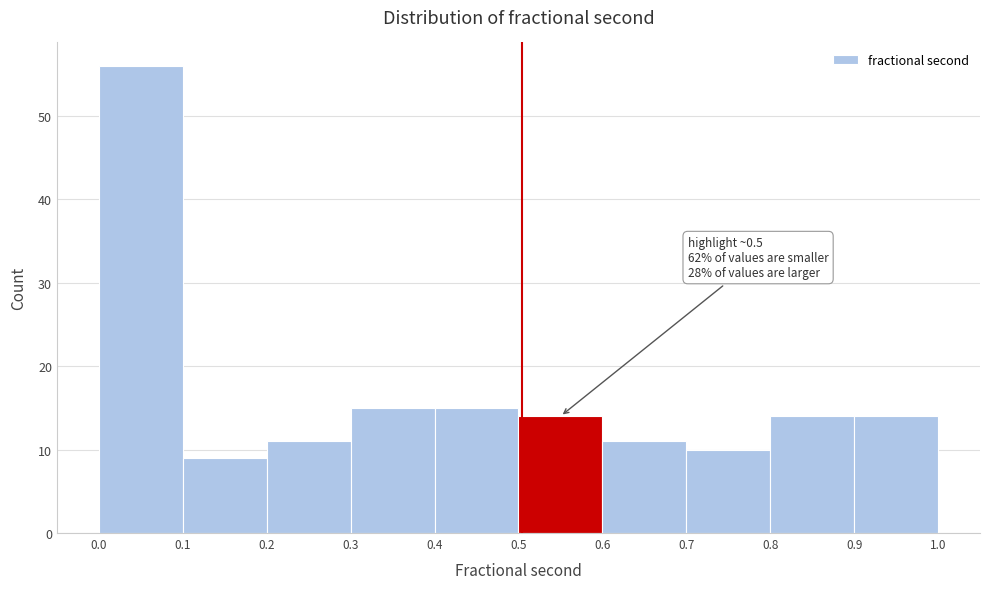

Over which range of the x-axis is the bar tallest?

0.0 to 0.1